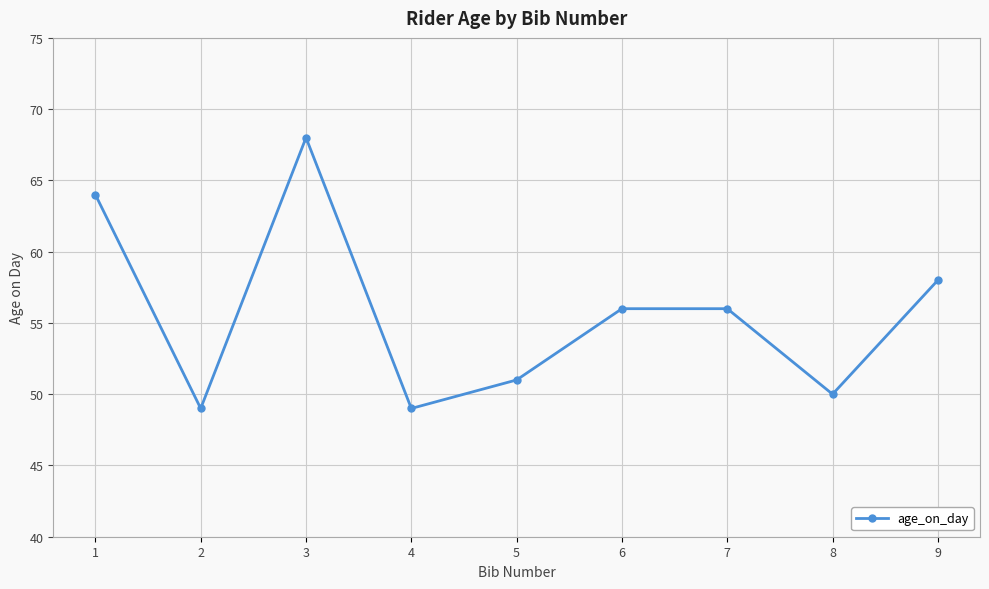

Approximately how many times larger is the value at 3 compared to 1?

1.1